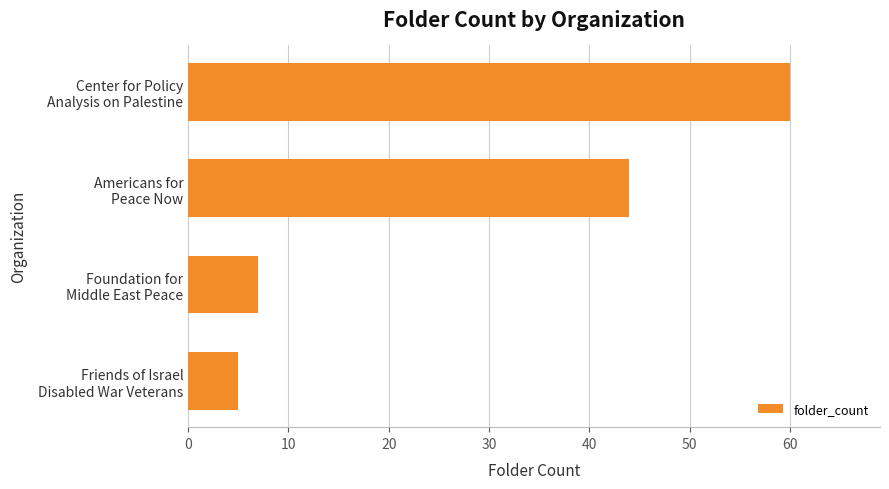

What is the greatest value displayed?

60